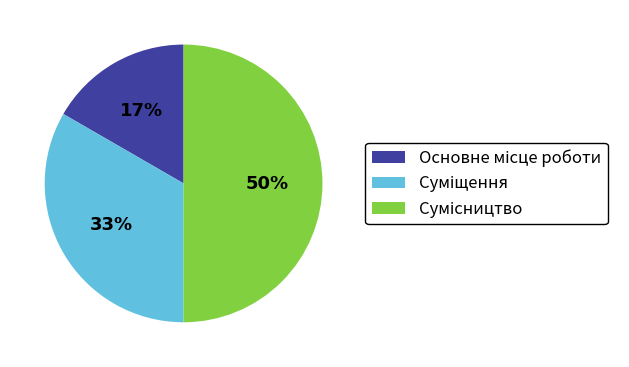

To the nearest percent, what is the difference between the largest and smallest slice percentages?

33%